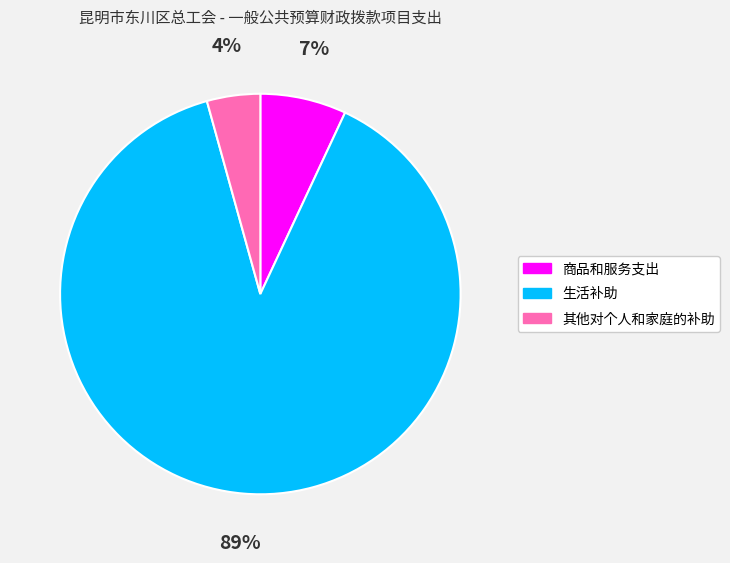

Does 生活补助 account for over 50% of the chart?

Yes